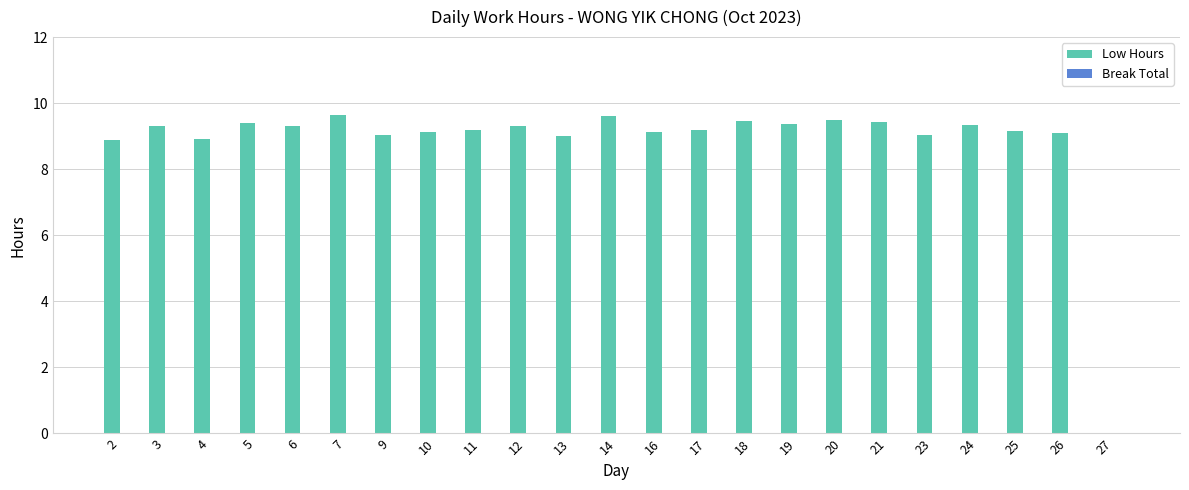

Are the bars horizontal?

No